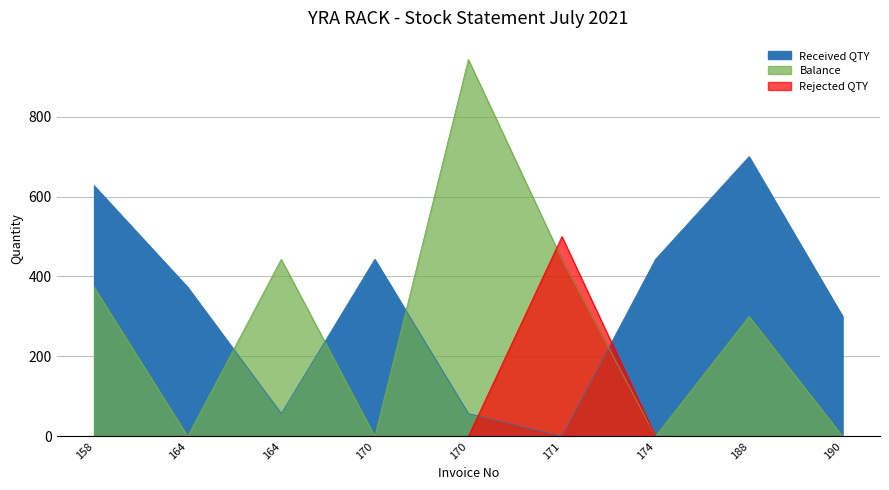

At which category is the sum across all series the highest?

158